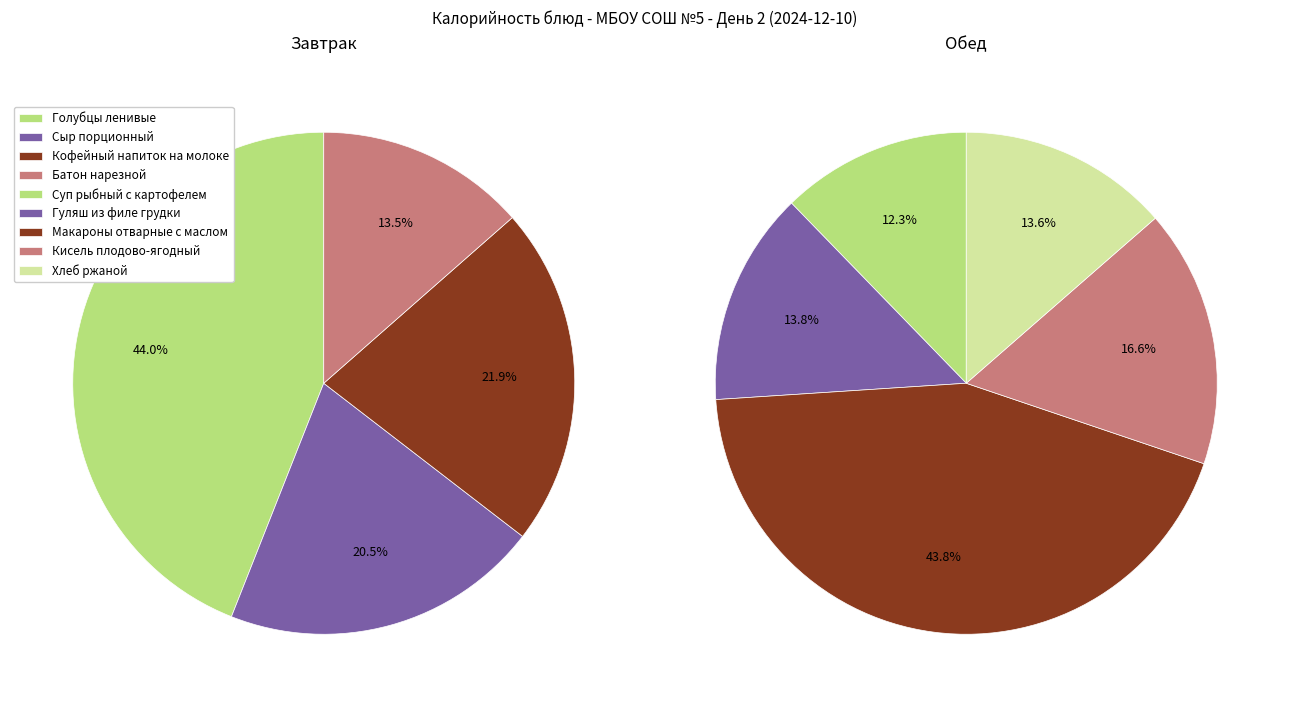

Count the number of slices in the pie.

9